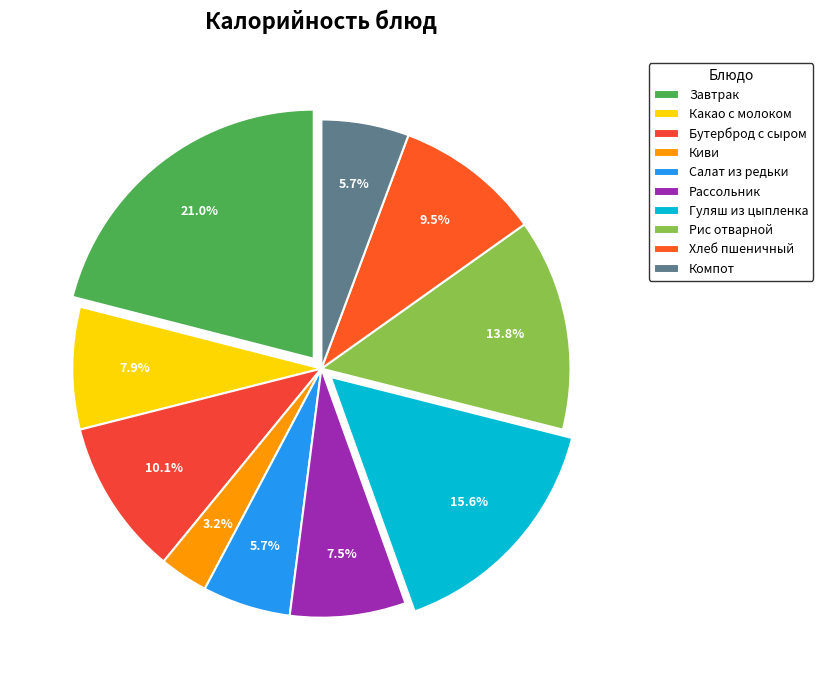

Does Компот represent more than half of the total?

No